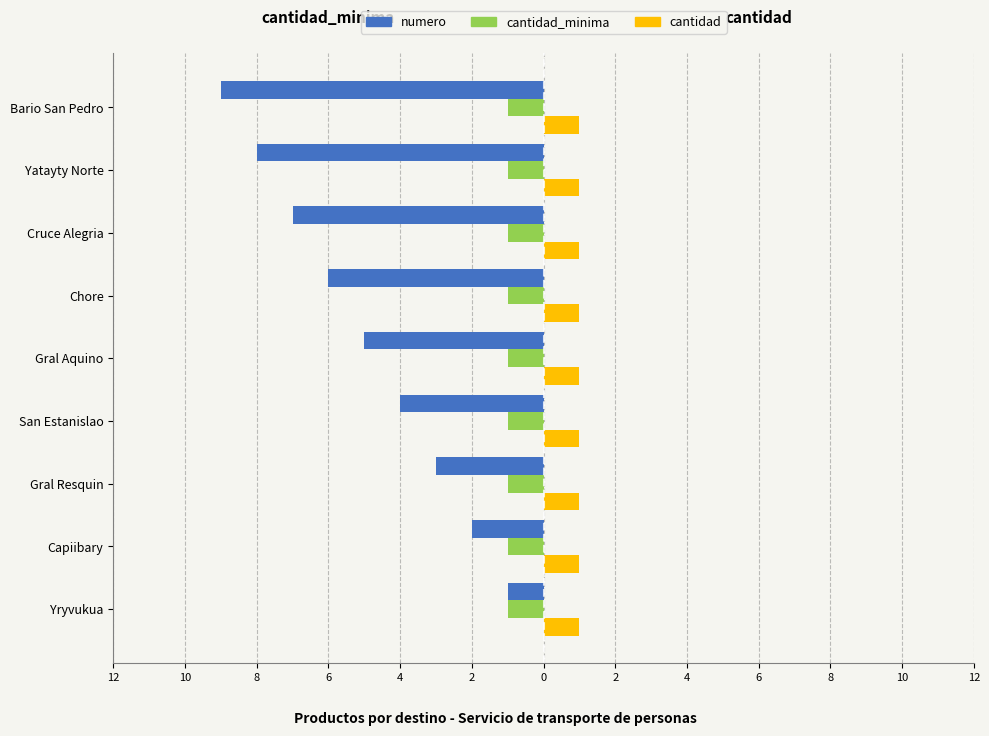

What are all the series names shown in the legend?

numero, cantidad_minima, cantidad